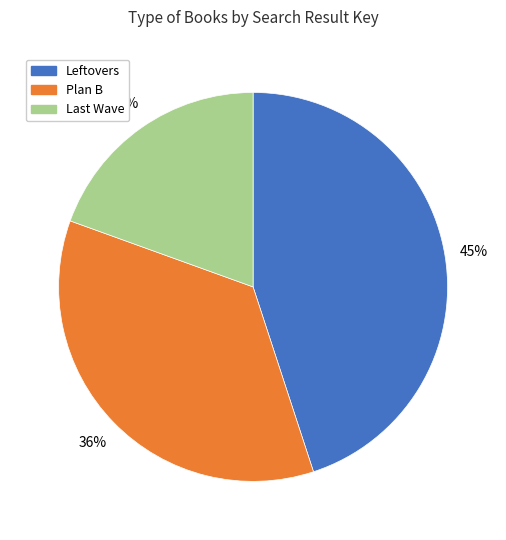

How many slices are in this pie chart?

3